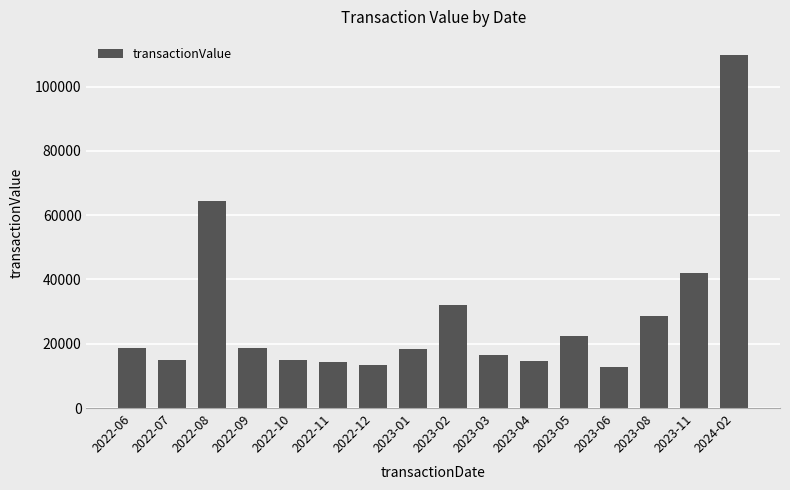

How many values are below 18660?

8